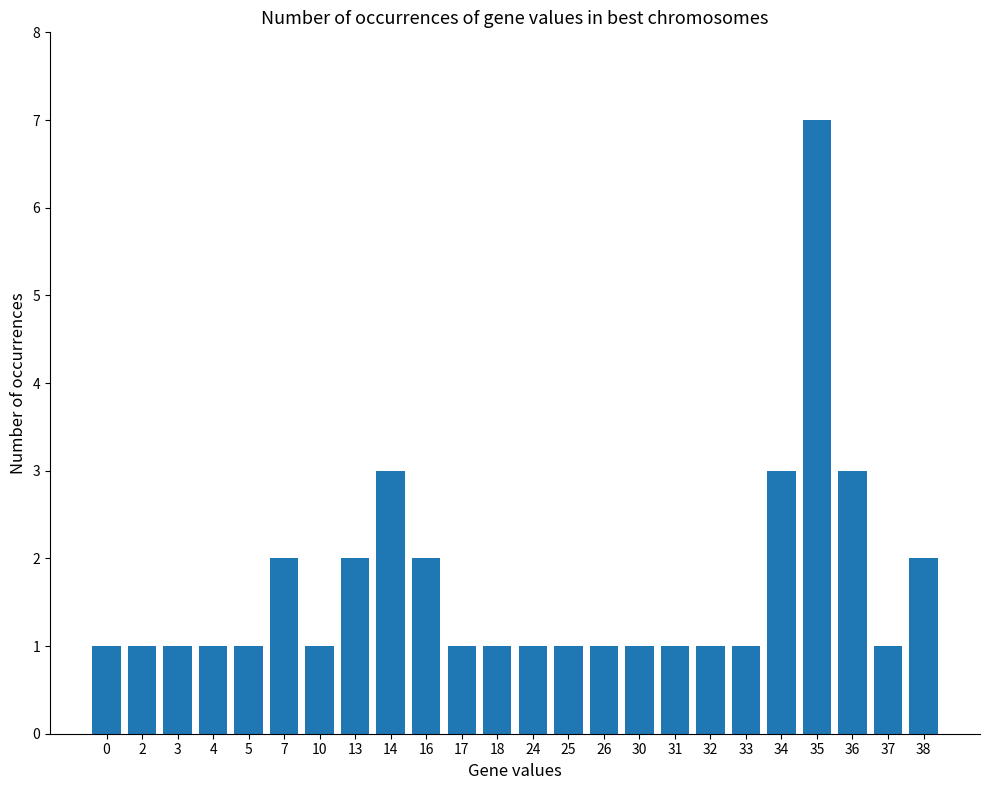

What is the value of the 4th bar from the left?

1